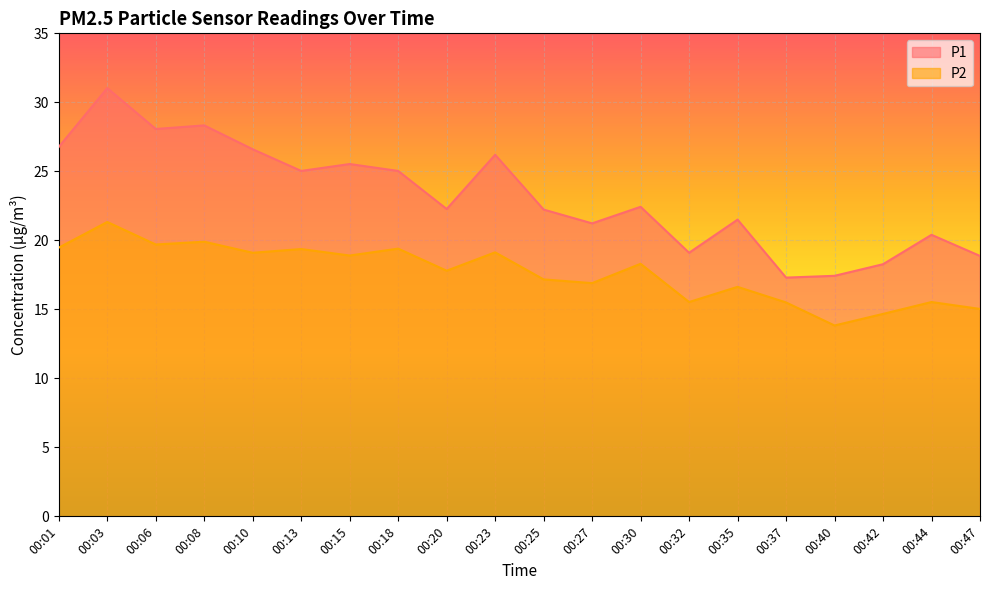

The value of P2 at 00:03 is 13.4. True or false?

False